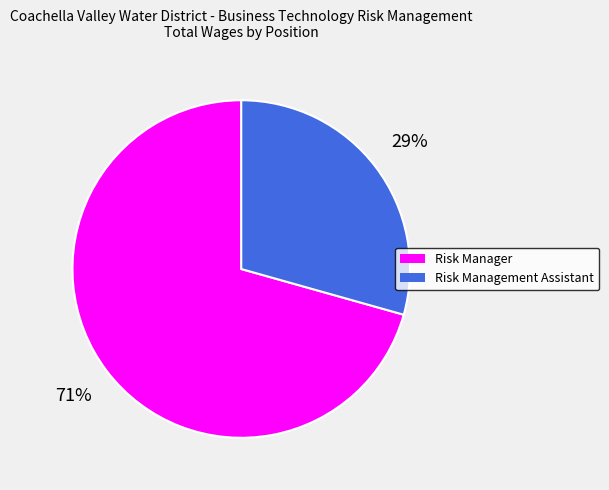

Which has a higher value, Risk Manager or Risk Management Assistant?

Risk Manager